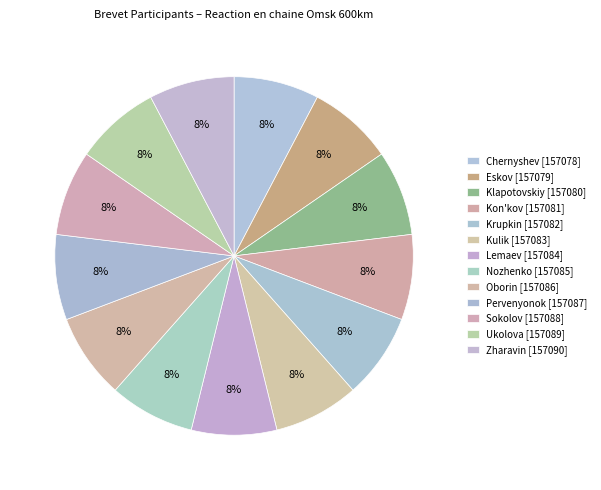

Is Klapotovskiy the majority of the pie?

No